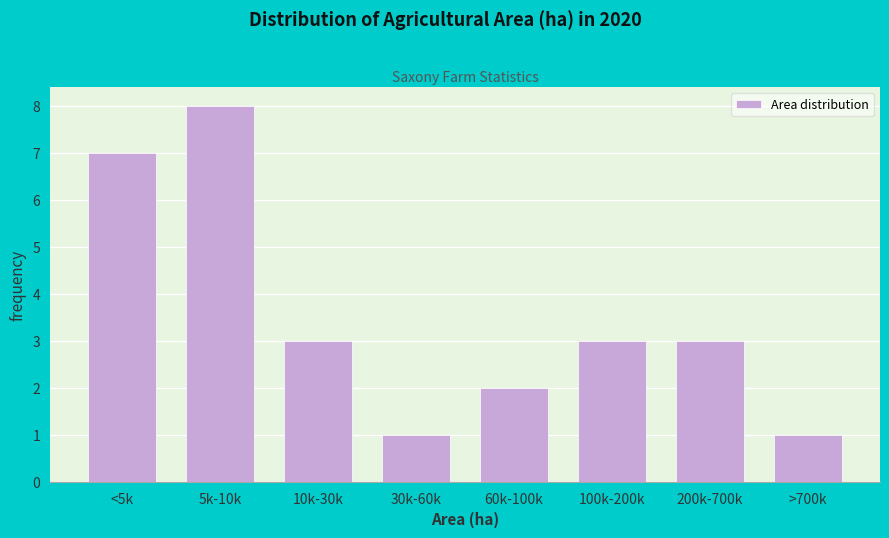

Reading right to left, transcribe all the data shown in this chart.

>700k=1	200k-700k=3	100k-200k=3	60k-100k=2	30k-60k=1	10k-30k=3	5k-10k=8	<5k=7